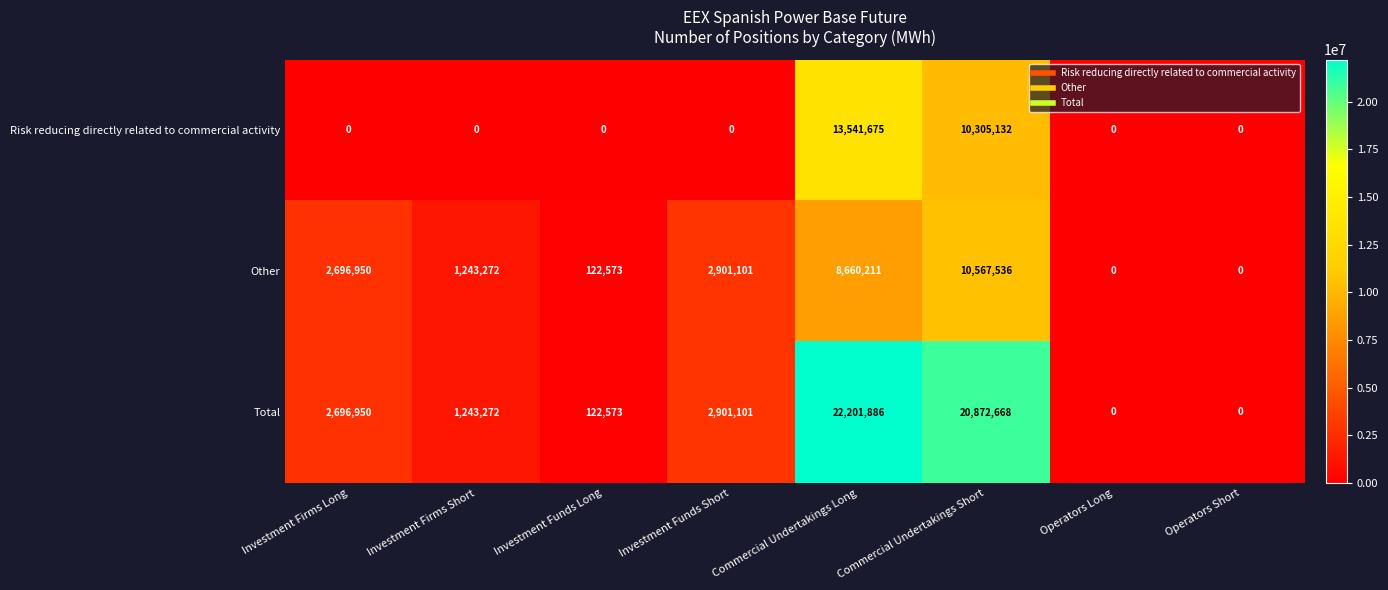

List the series in order of their peak value, lowest first.

Other, Risk reducing directly related to commercial activity, Total